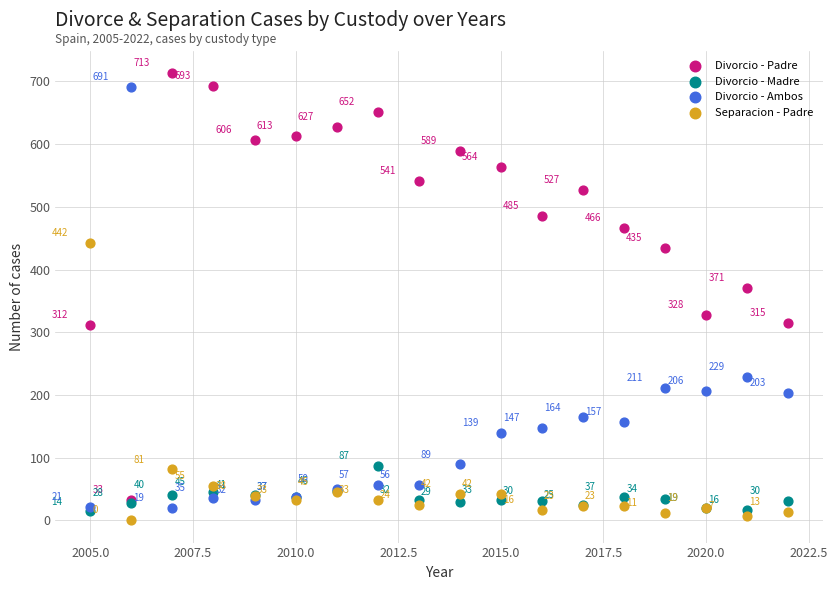

What are all the series names shown in the legend?

Divorcio - Padre, Divorcio - Madre, Divorcio - Ambos, Separacion - Padre